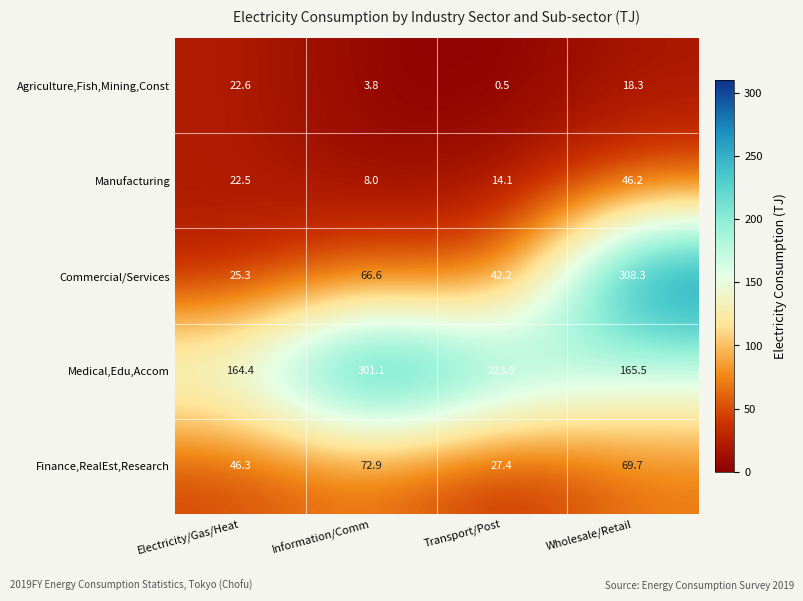

Reading left to right, list all the values displayed in this chart.

Agriculture,Fish,Mining,Const: Electricity/Gas/Heat=22.6	Information/Comm=3.8	Transport/Post=0.5	Wholesale/Retail=18.3
Manufacturing: Electricity/Gas/Heat=22.5	Information/Comm=8.0	Transport/Post=14.1	Wholesale/Retail=46.2
Commercial/Services: Electricity/Gas/Heat=25.3	Information/Comm=66.6	Transport/Post=42.2	Wholesale/Retail=308.3
Medical,Edu,Accom: Electricity/Gas/Heat=164.4	Information/Comm=301.1	Transport/Post=223.9	Wholesale/Retail=165.5
Finance,RealEst,Research: Electricity/Gas/Heat=46.3	Information/Comm=72.9	Transport/Post=27.4	Wholesale/Retail=69.7